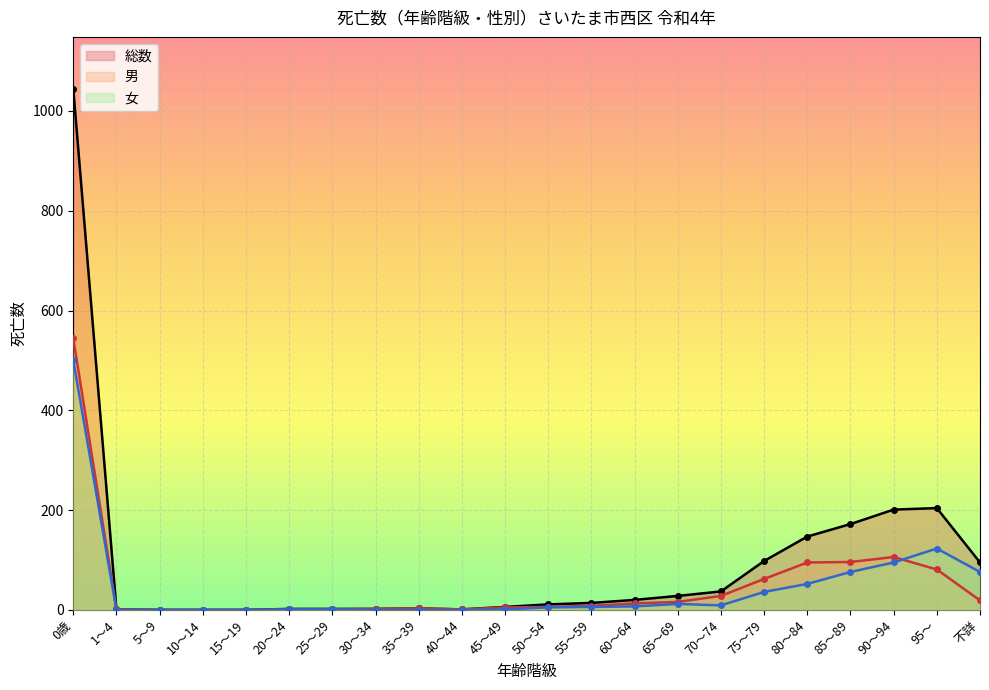

What is the difference between the 総数 values at 65～69 and 95～?

176